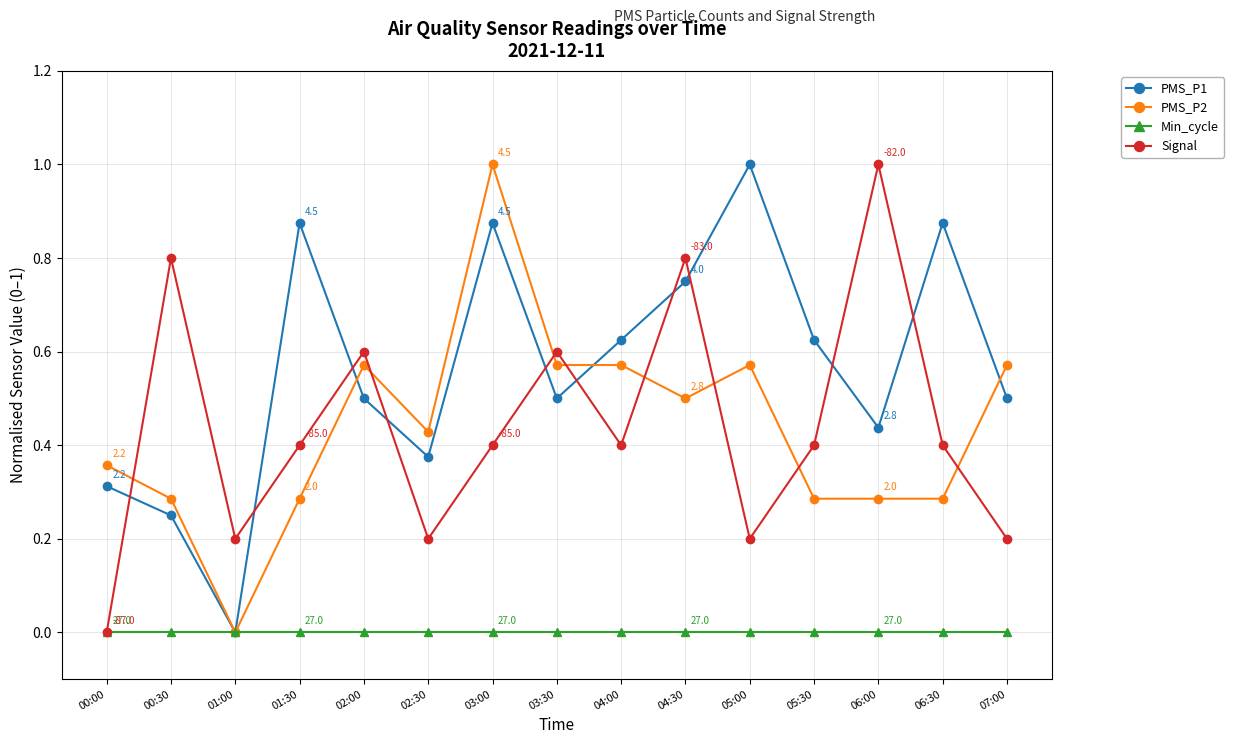

At 06:00, list the series in order from largest to smallest.

Signal, PMS_P1, PMS_P2, Min_cycle